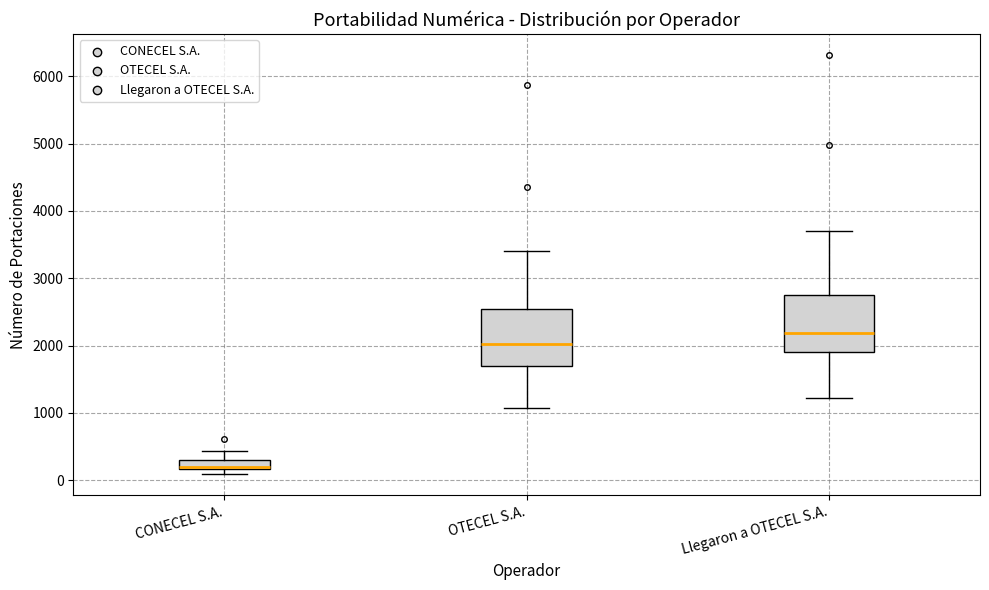

Where does the upper whisker of the box for OTECEL S.A. end on the y-axis? The values are not printed on the chart, so give them approximately, as read against the axis.

3400